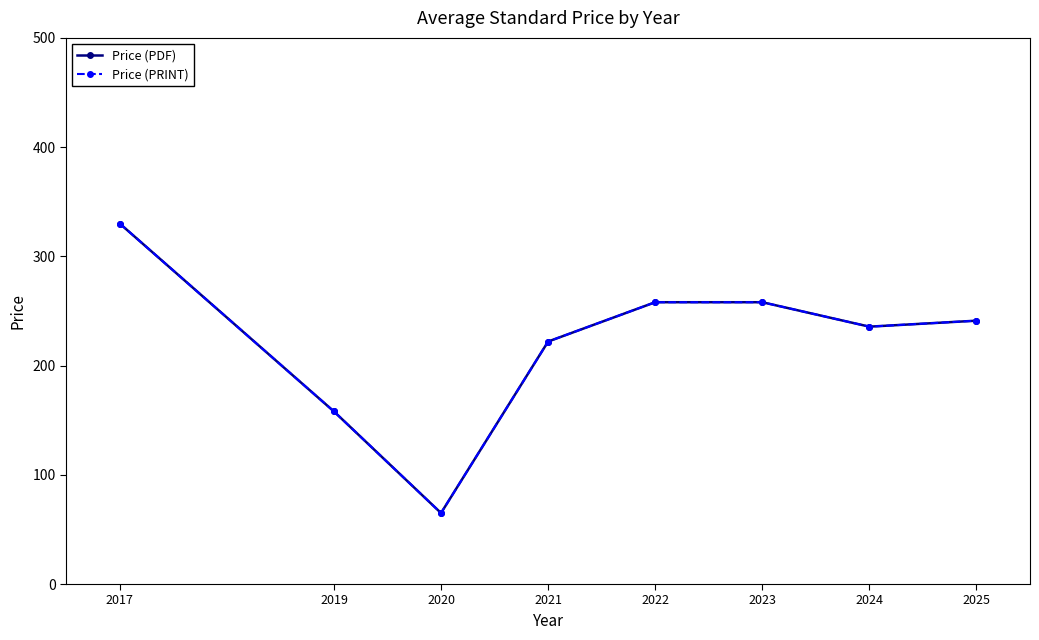

Is this an area chart (filled region under the line)?

No